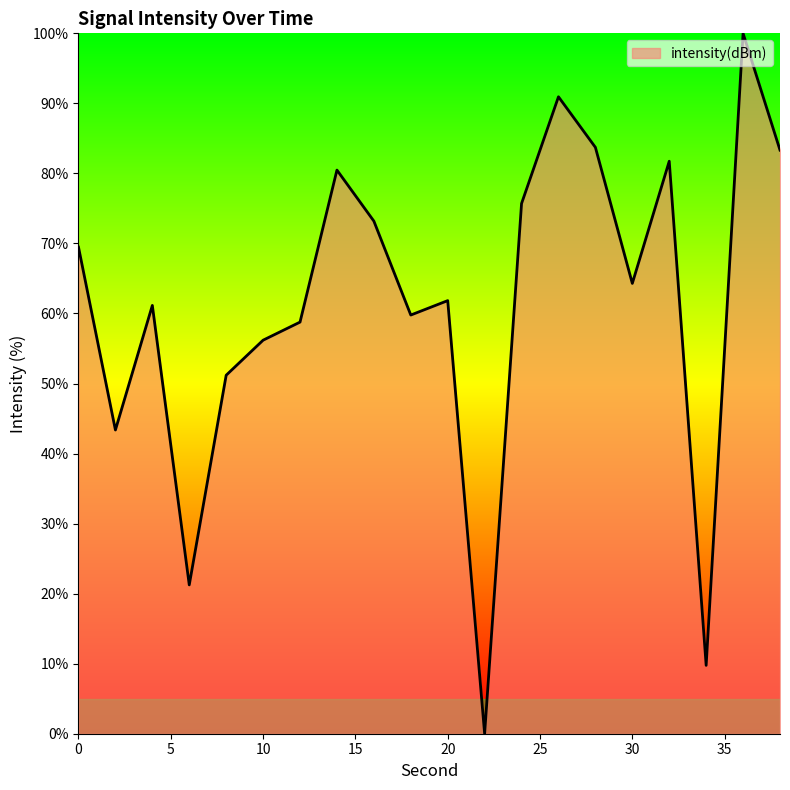

Does the chart display data point markers on the line(s)?

No